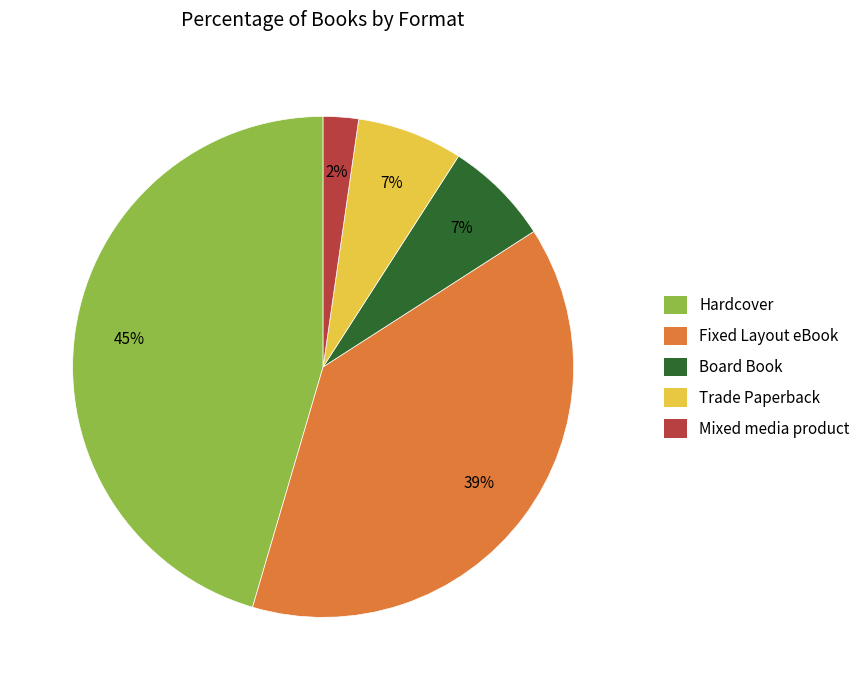

Combined, do Hardcover and Board Book account for over 50%?

Yes